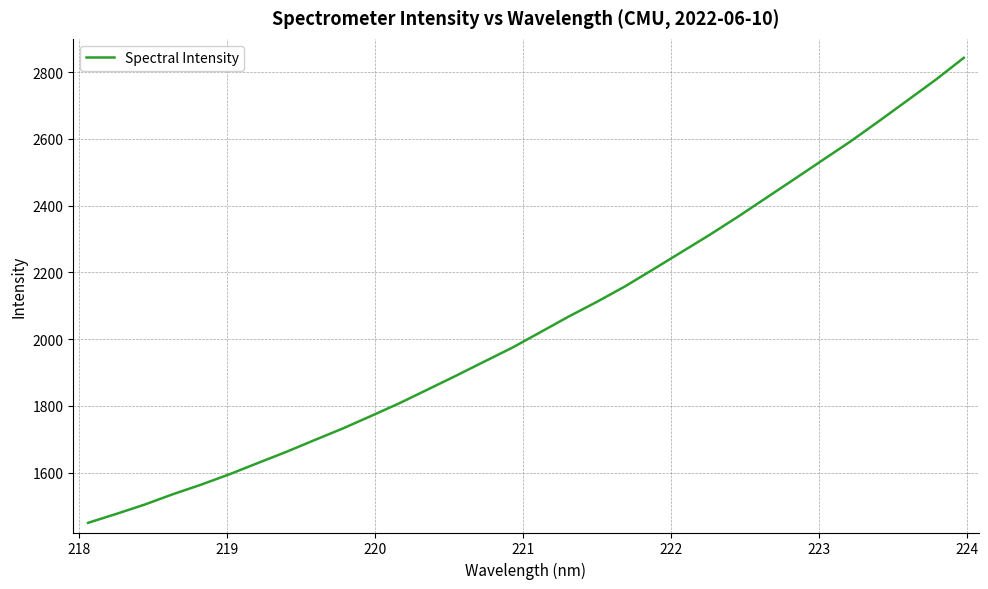

What is the average value?

2049.7